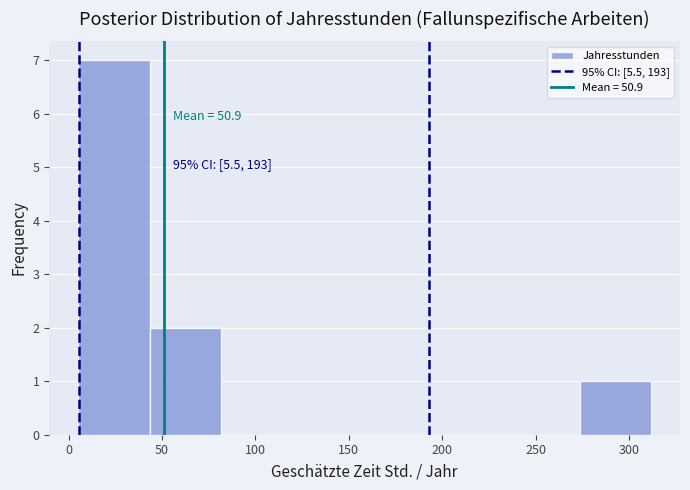

Over which range of the x-axis is the bar tallest?

5 to 45